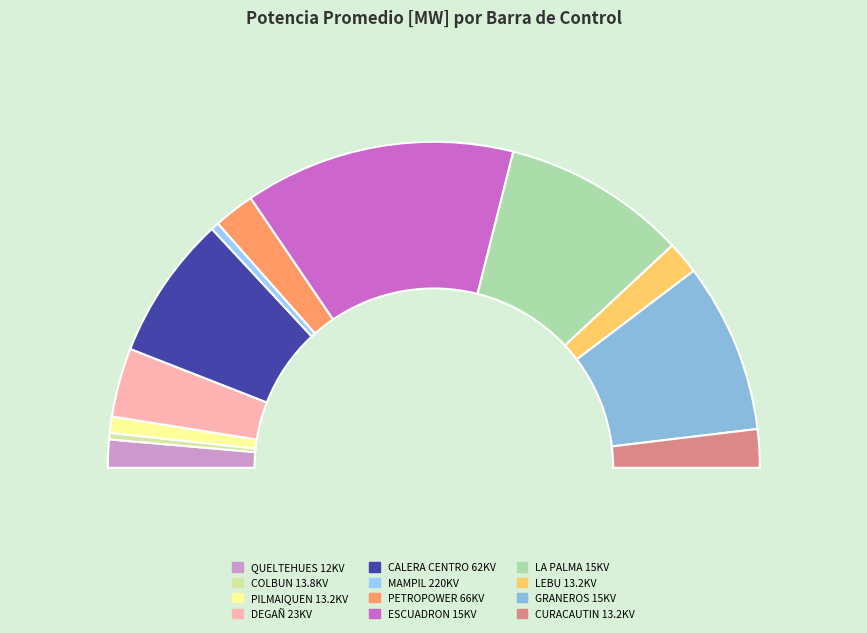

What percentage is the BA S/E CALERA CENTRO 62KV slice, to the nearest percent?

14%